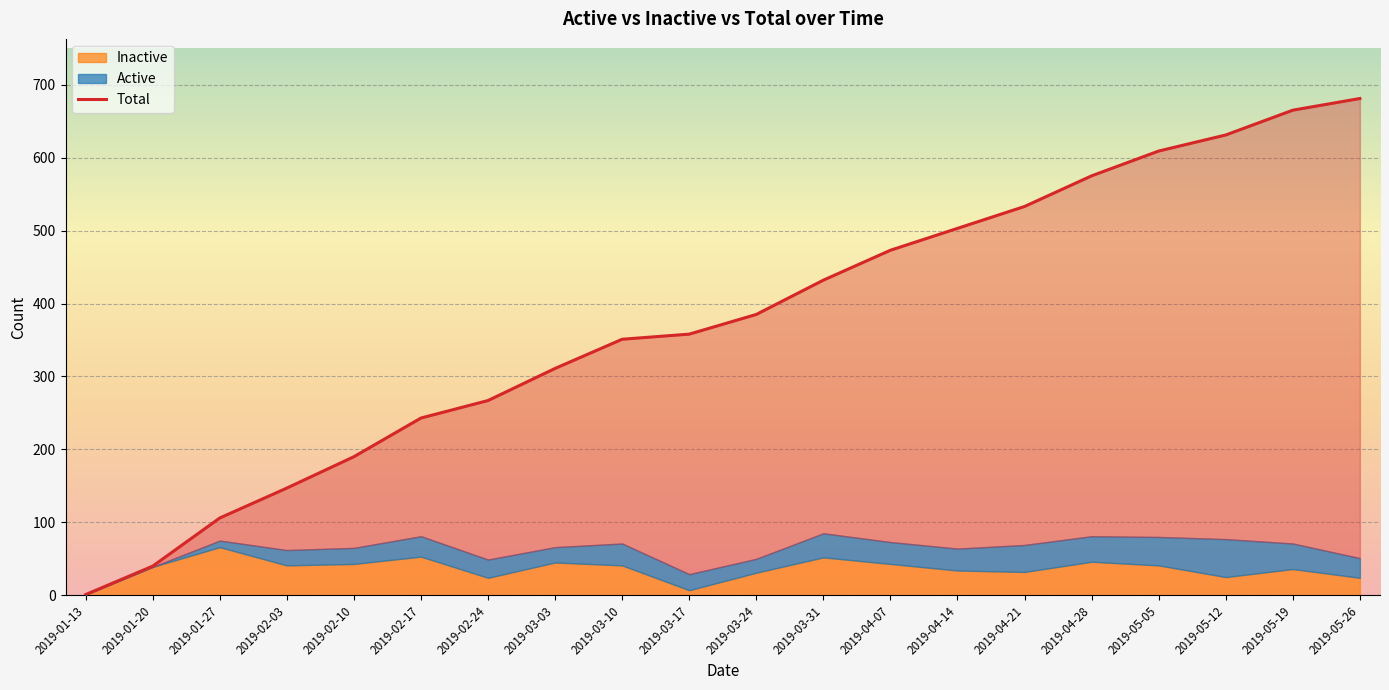

Is it true that the value at 2019-02-17 is 355?

False